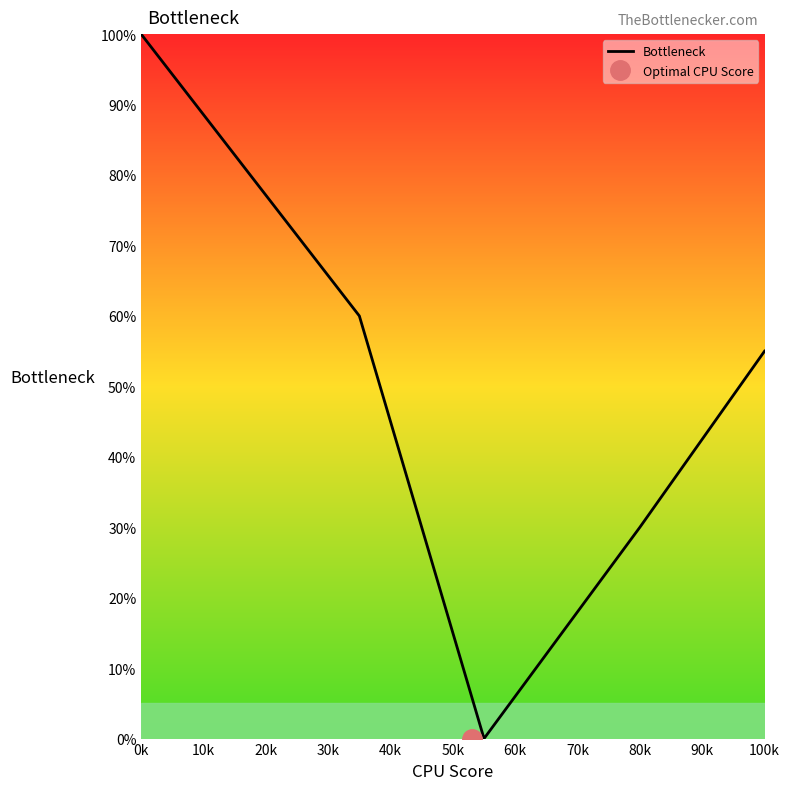

The value of Bottleneck at 100k is 25. True or false?

False